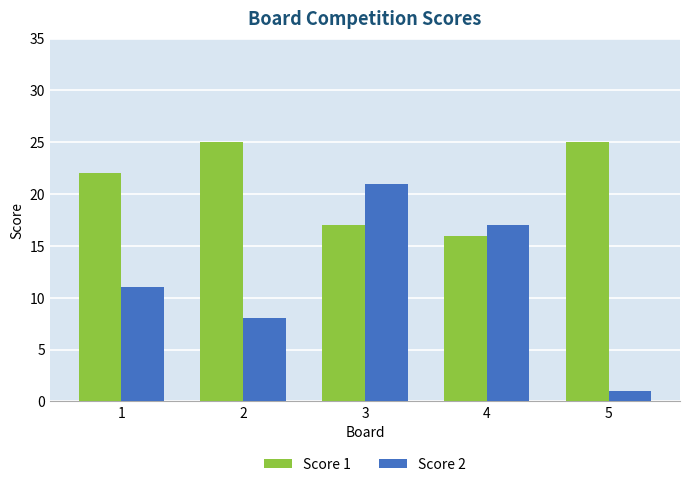

True or false: Score 2 has a value of 11 at 2.

False